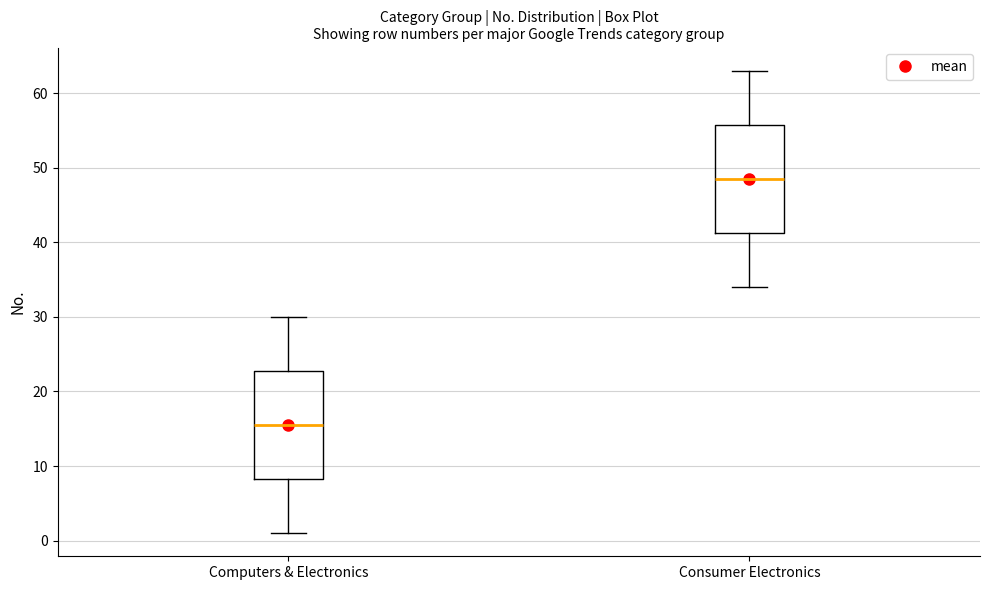

Reading left to right, read every box against the y-axis: the position of its median line, the range the box covers, and the ends of its whiskers. The values are not printed on the chart, so give them approximately, as read against the axis.

Computers & Electronics: median 16, box 8 to 23, whiskers 1 to 30
Consumer Electronics: median 49, box 41 to 56, whiskers 34 to 63